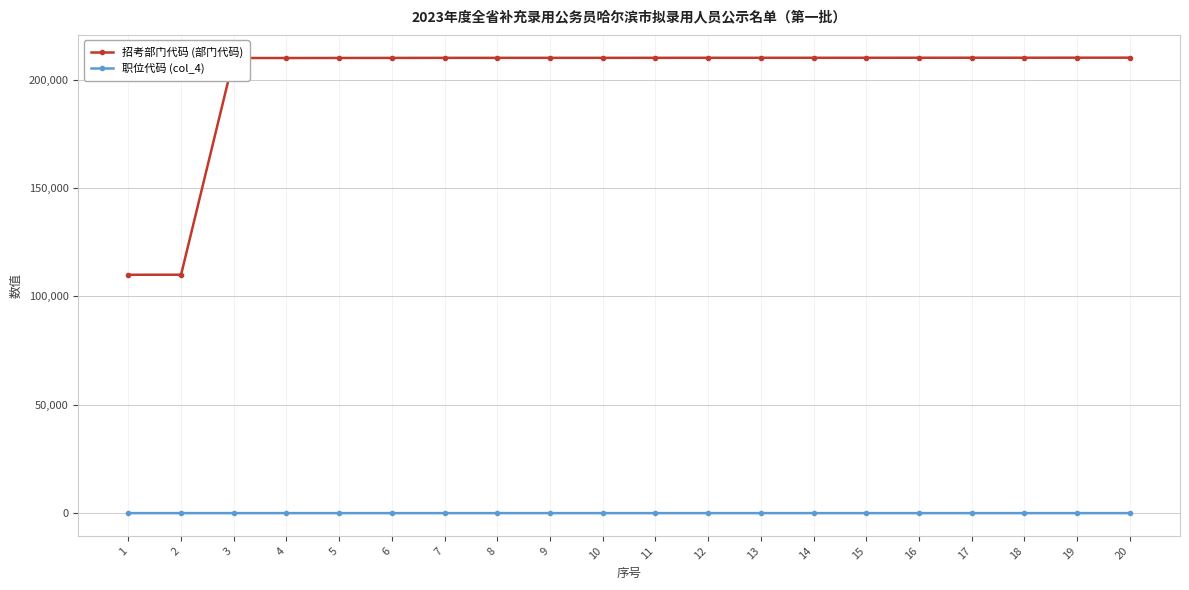

Which series has the largest total across all categories?

招考部门代码 (部门代码)